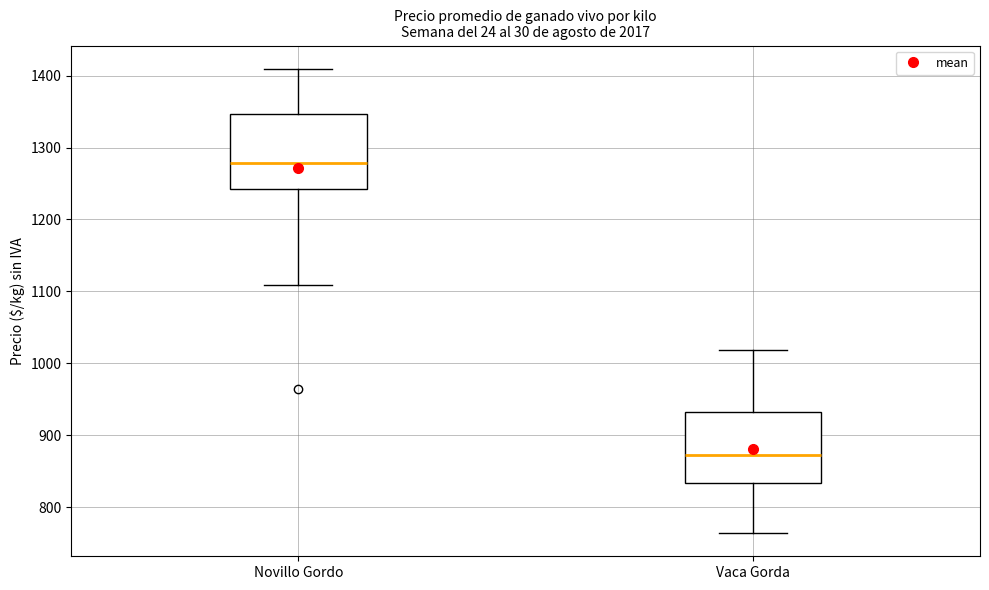

Reading left to right, read every box against the y-axis: the position of its median line, the range the box covers, and the ends of its whiskers. The values are not printed on the chart, so give them approximately, as read against the axis.

Novillo Gordo: median 1280, box 1240 to 1350, whiskers 1110 to 1410
Vaca Gorda: median 870, box 830 to 930, whiskers 760 to 1020